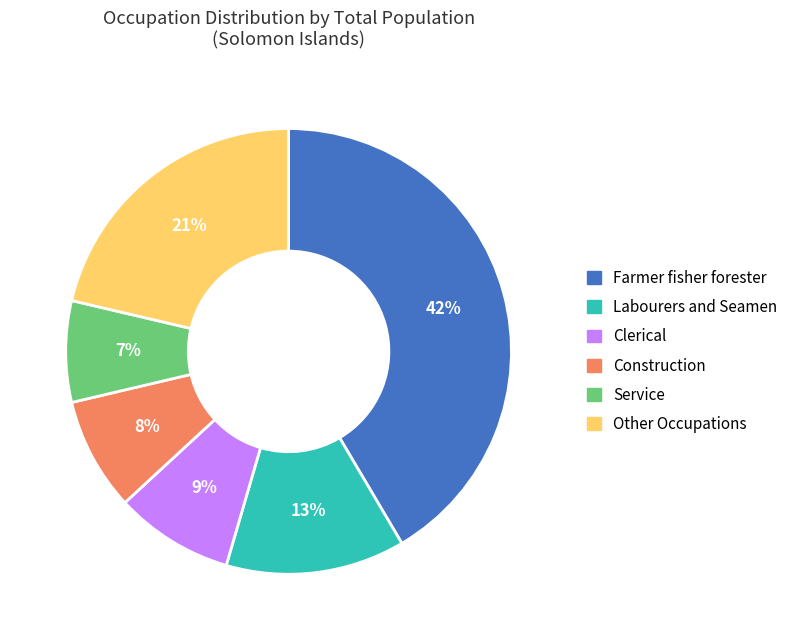

Does any single category account for the majority?

No